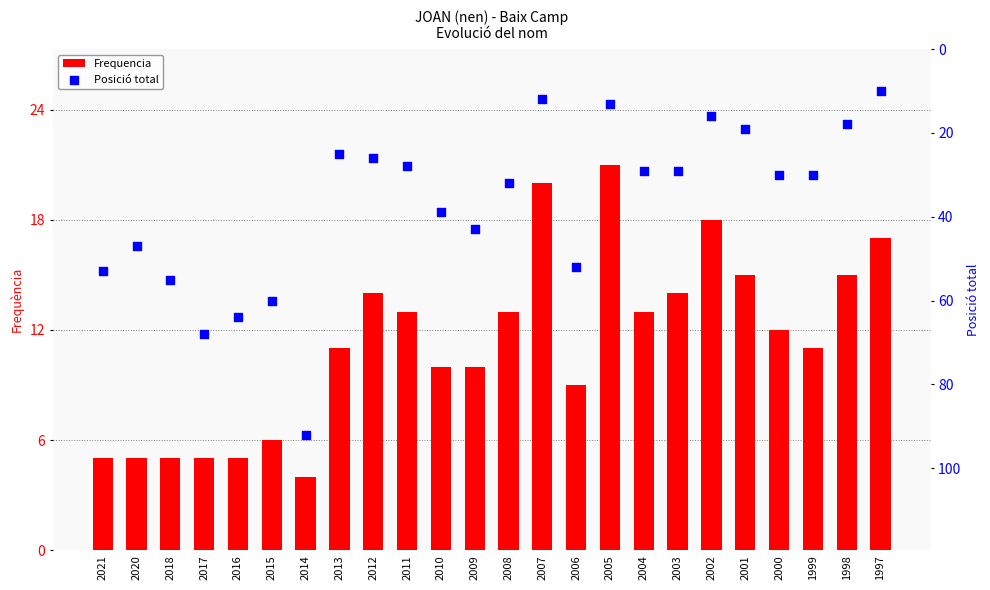

Which series has the largest Y range (max minus min)?

Posició total